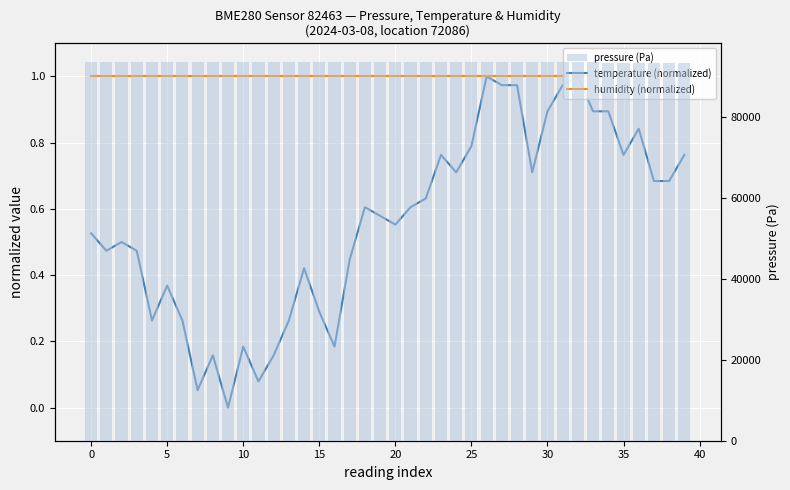

Which series has the largest total across all categories?

pressure (Pa)